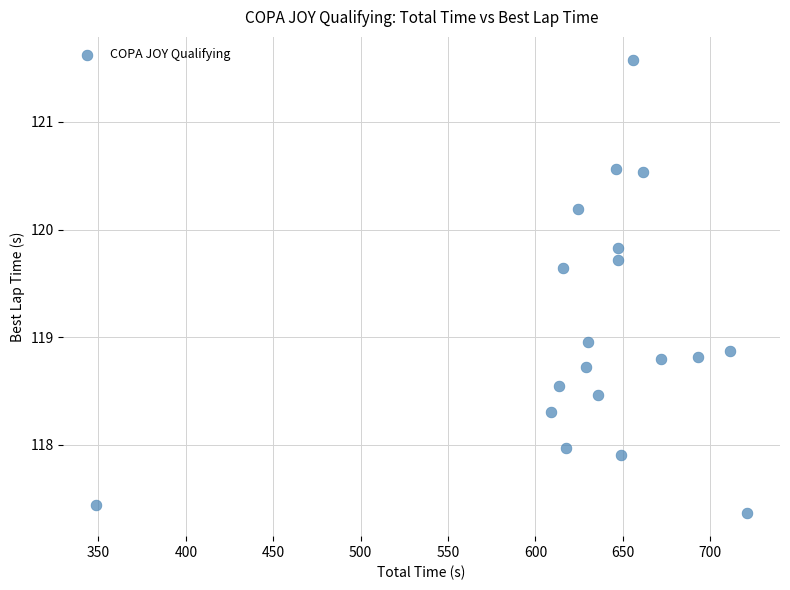

What is the range of Y values (max minus min)?

4.2